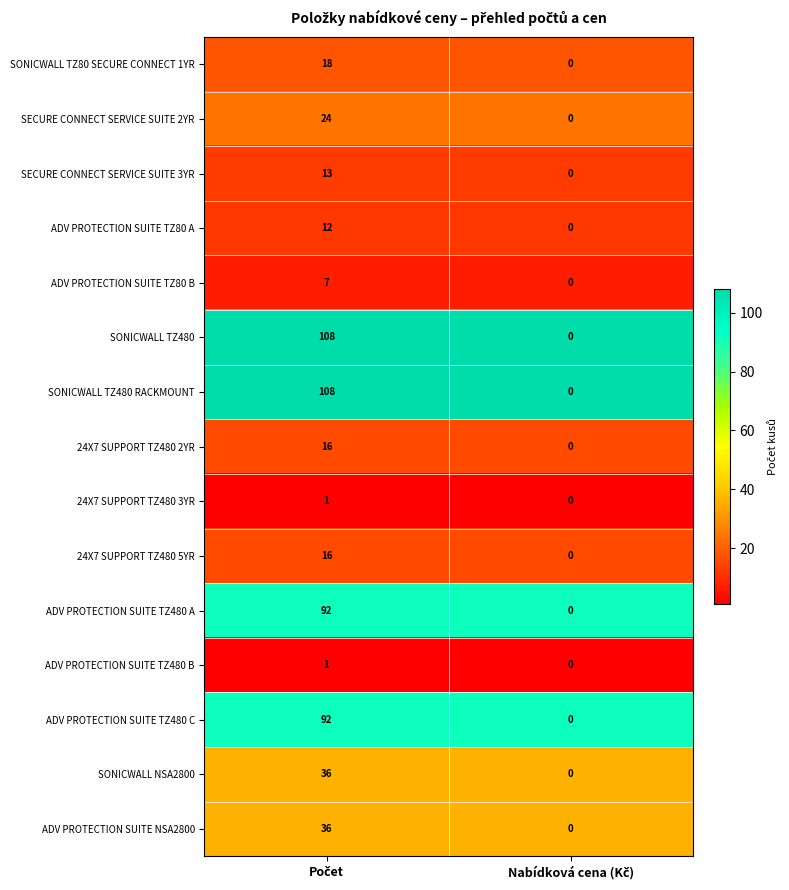

What is the maximum value for SECURE CONNECT SERVICE SUITE 3YR?

13